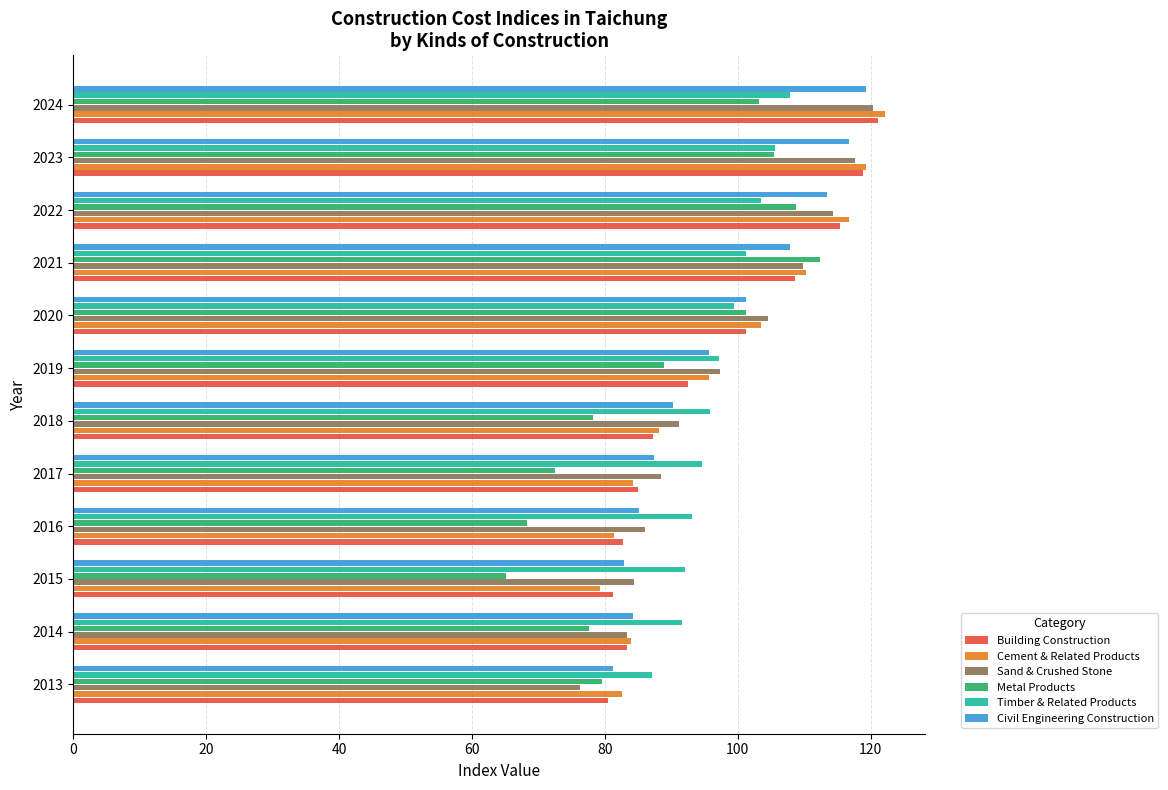

Between 2015 and 2024, which series saw the biggest shift?

Cement & Related Products